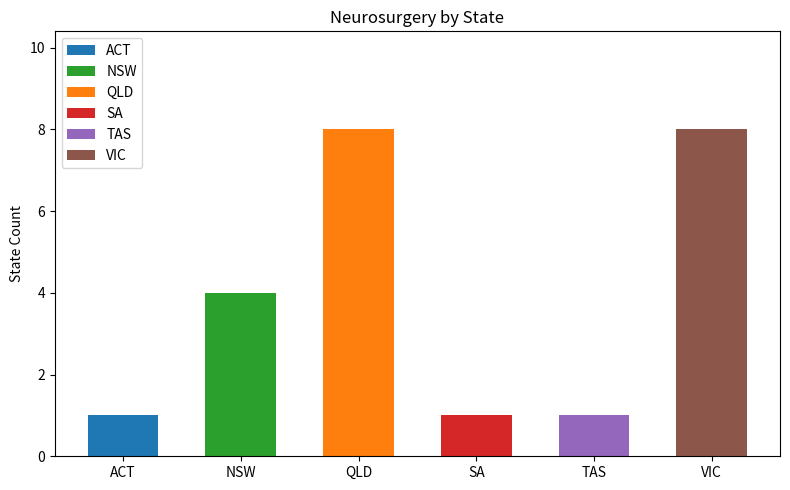

Count the values in the range 1 to 8.

6